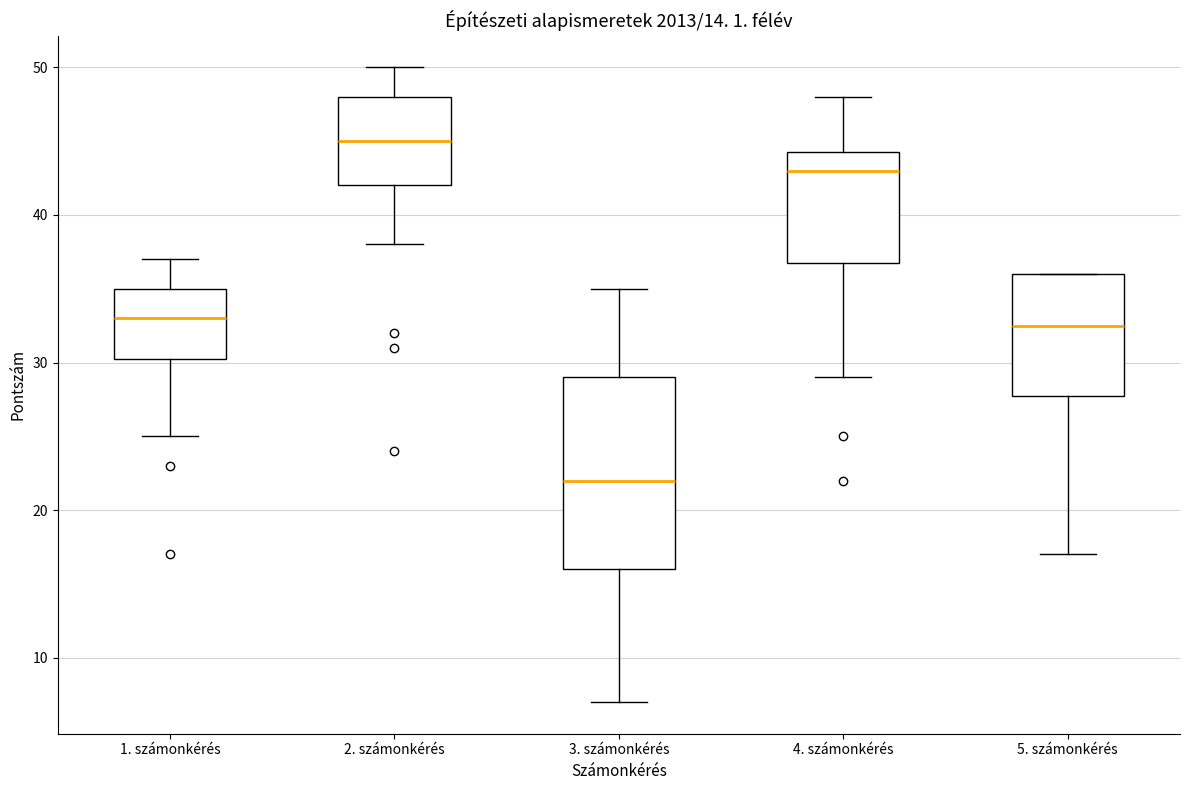

Which box is the tallest, from its lower edge to its upper edge?

3. számonkérés